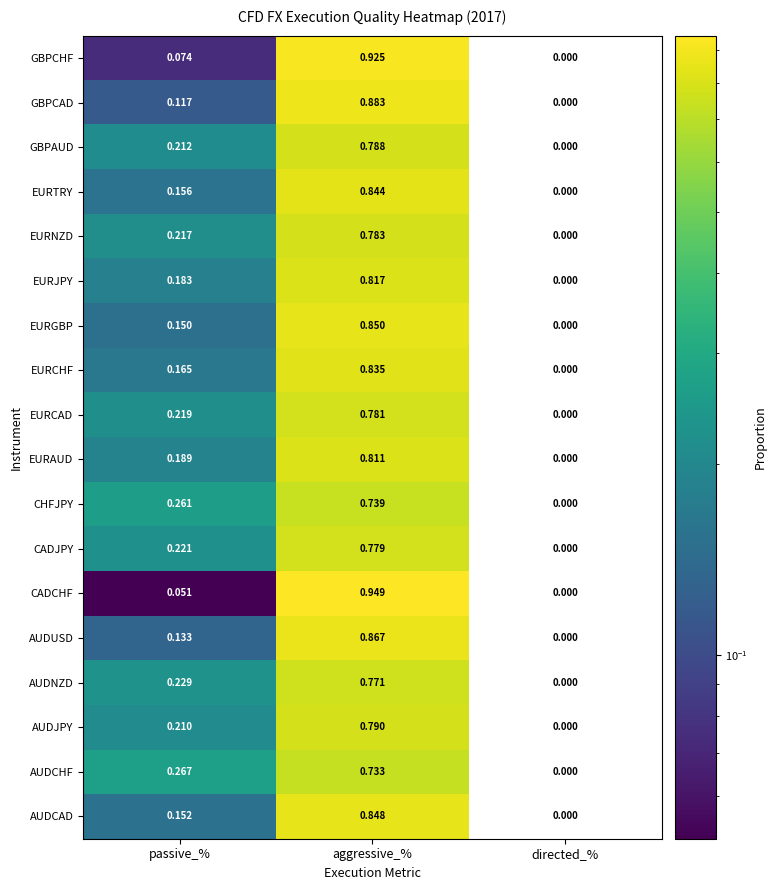

How many positive values does the EURCHF series have?

2